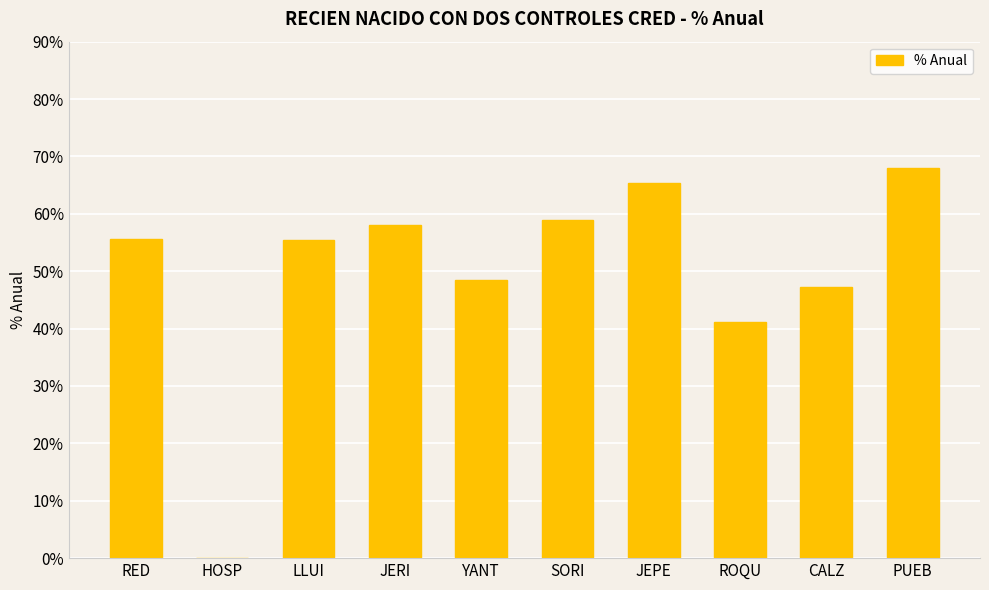

What is the change in value from SORI to ROQU?

-17.8